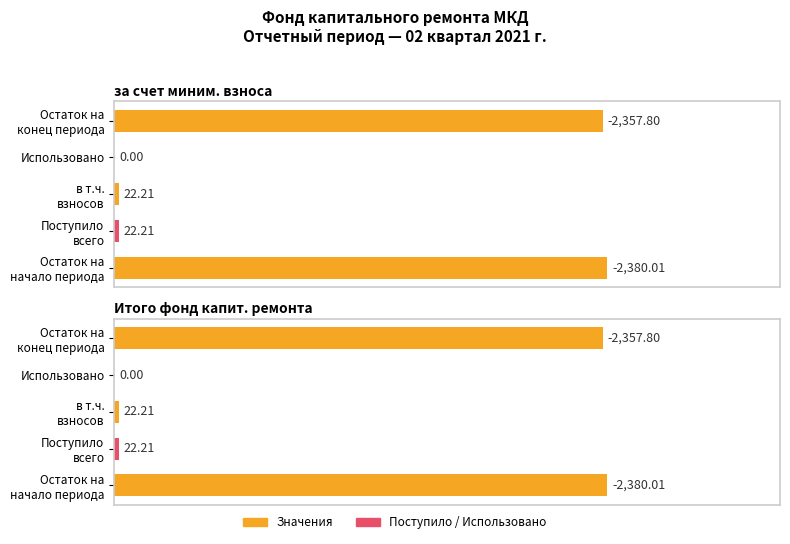

Count the number of categories in the chart.

5